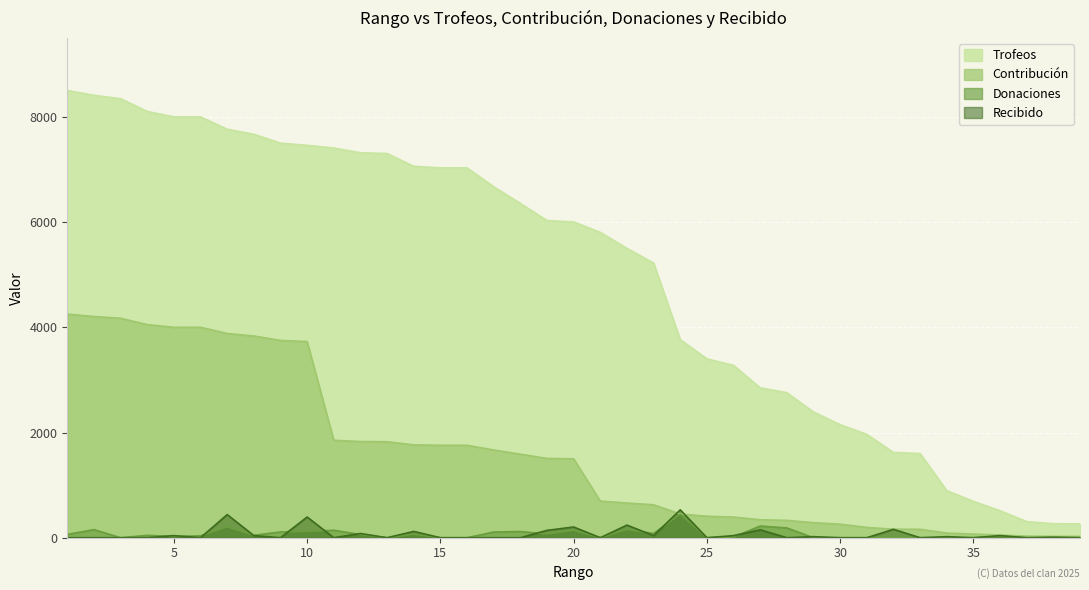

What is the difference between the Donaciones values at 35 and 19?

70